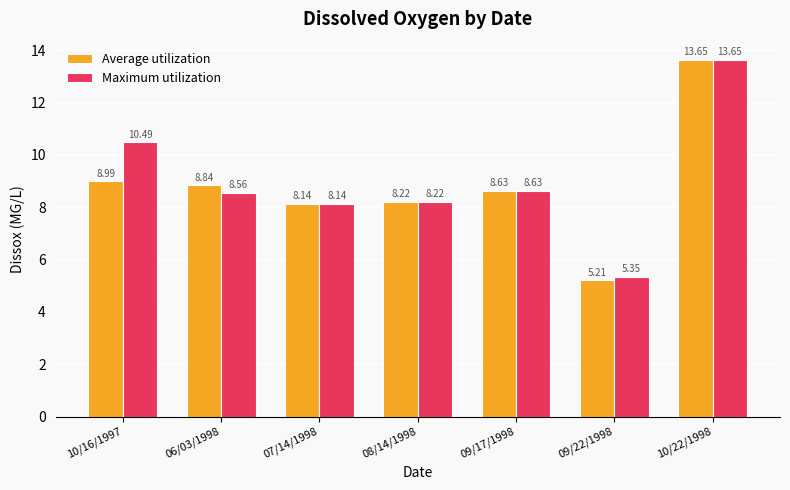

Which label corresponds to the largest value in the chart?

10/22/1998